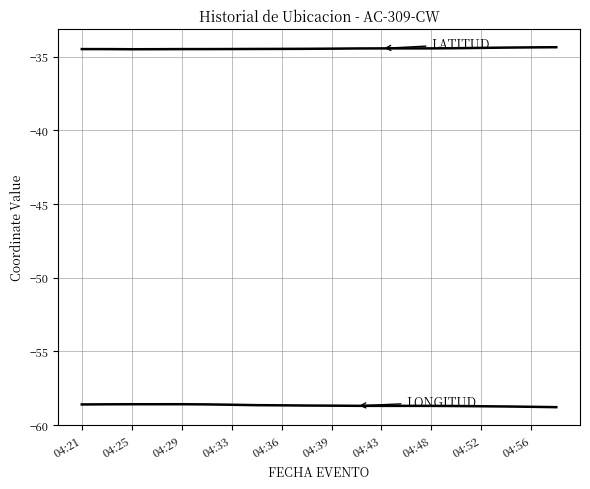

Reading left to right, list all the values displayed in this chart.

LATITUD: -34.5	-34.5	-34.5	-34.5	-34.5	-34.5	-34.5	-34.5	-34.5	-34.5	-34.5	-34.4	-34.4	-34.4	-34.4	-34.4	-34.4	-34.4	-34.4	-34.4
LONGITUD: -58.6	-58.6	-58.6	-58.6	-58.6	-58.6	-58.6	-58.7	-58.7	-58.7	-58.7	-58.7	-58.7	-58.7	-58.7	-58.7	-58.7	-58.7	-58.8	-58.8